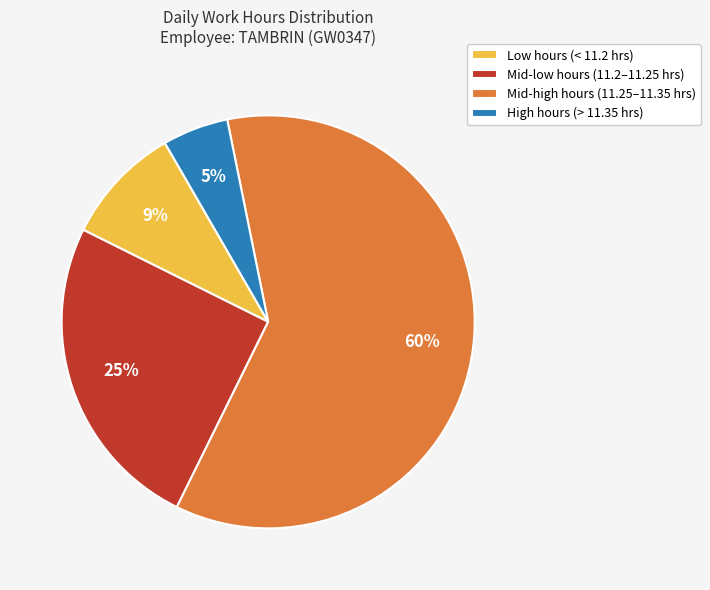

Rank the categories by value from highest to lowest.

Mid-high hours (11.25–11.35 hrs), Mid-low hours (11.2–11.25 hrs), Low hours (< 11.2 hrs), High hours (> 11.35 hrs)